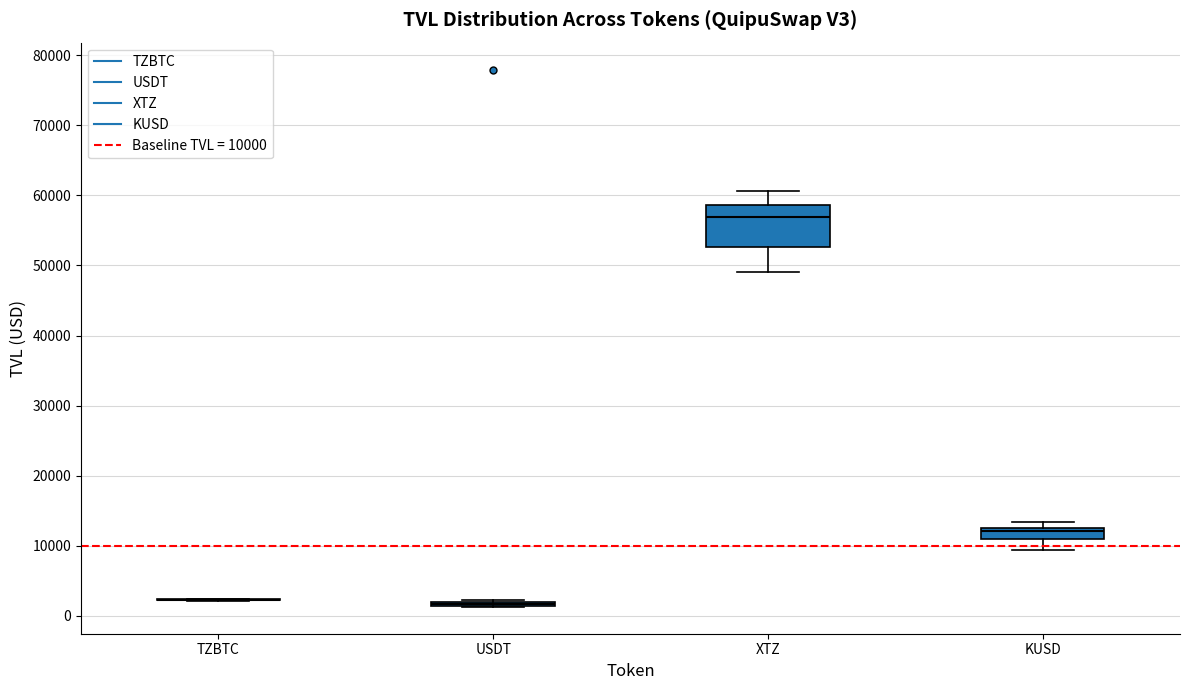

Reading left to right, transcribe this box plot: for each box, give where its median line is, the range the box spans, and where its two whiskers end, as read against the y-axis. The values are not printed on the chart, so give them approximately, as read against the axis.

TZBTC: box collapsed to a line at 2000, whiskers 2000 to 2000
USDT: box collapsed to a line at 2000, whiskers 1000 to 2000
XTZ: median 57000, box 53000 to 59000, whiskers 49000 to 61000
KUSD: median 12000, box 11000 to 13000, whiskers 9000 to 13000 (just above the box's upper edge)